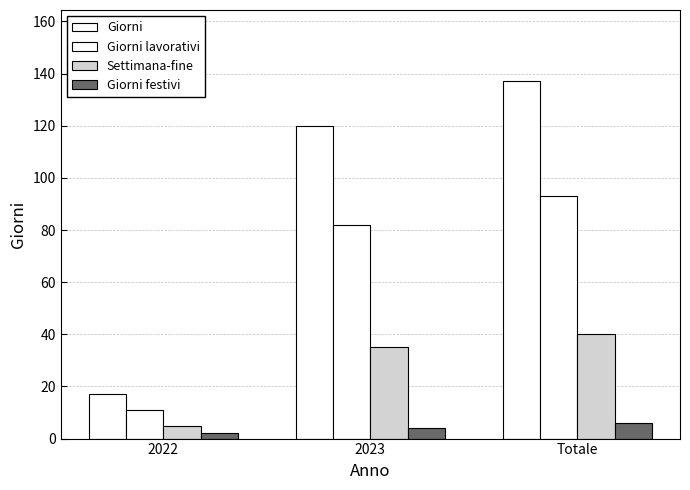

How many bars are there in total?

12